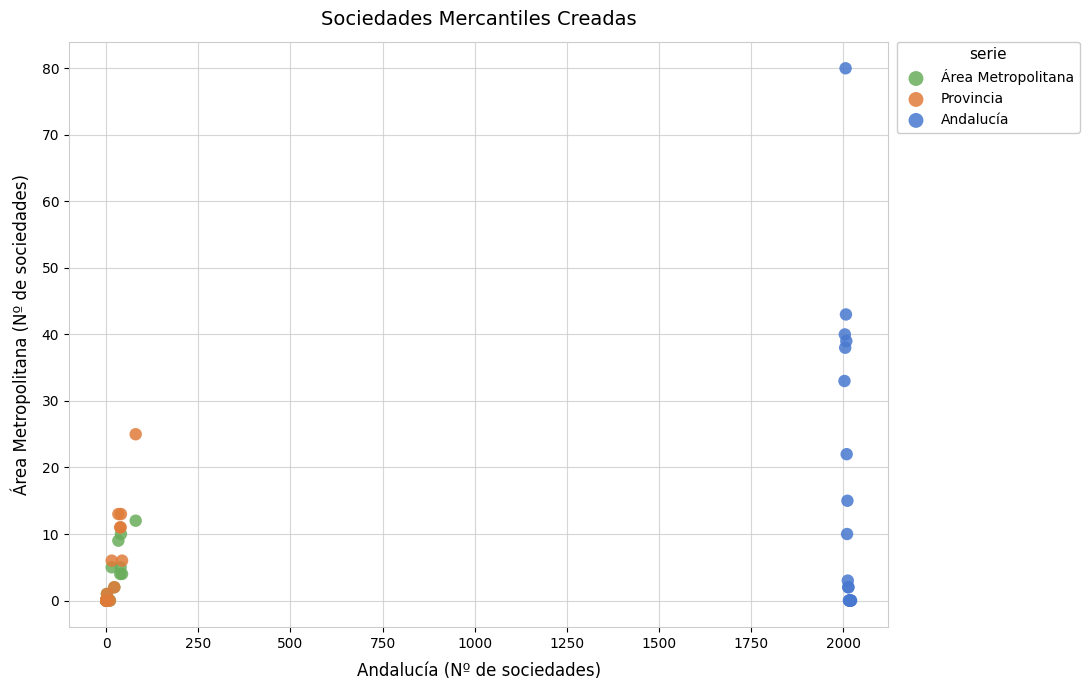

Which series has the largest Y range (max minus min)?

Andalucía